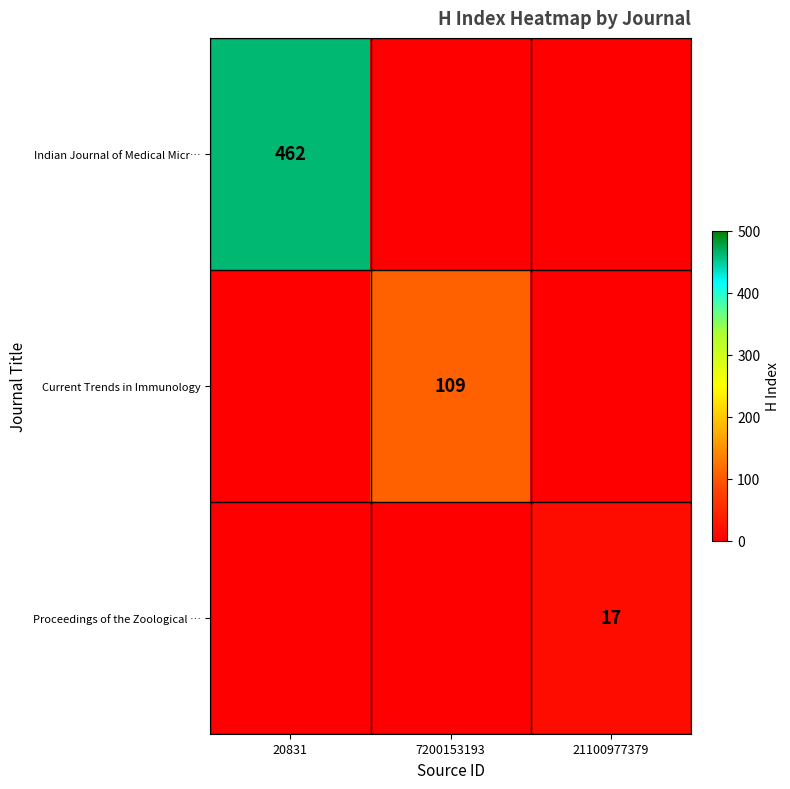

At which category is the sum across all series the highest?

20831